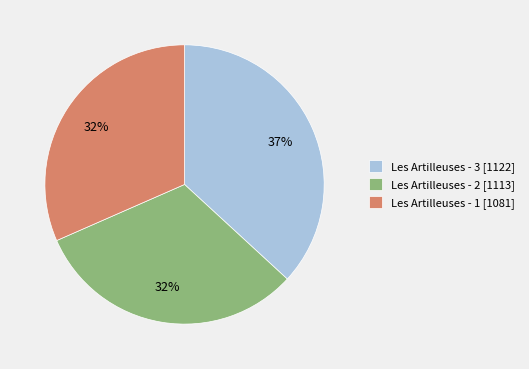

How many slices are in this pie chart?

3